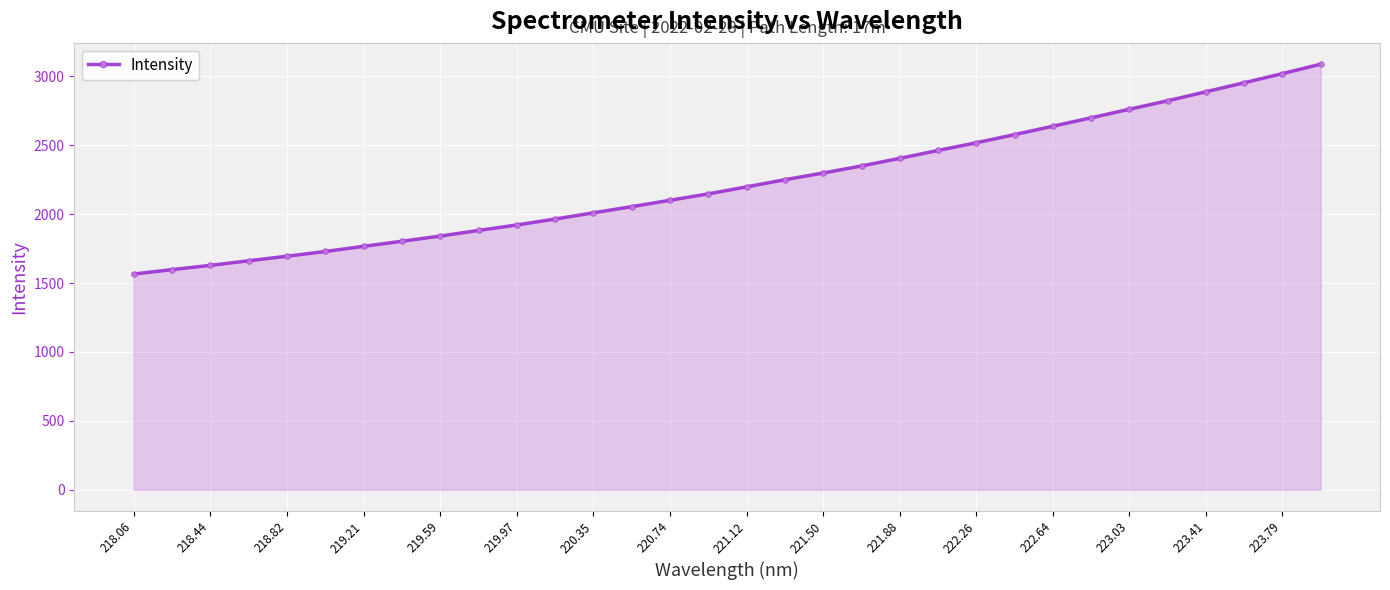

What is the average value?

2227.6